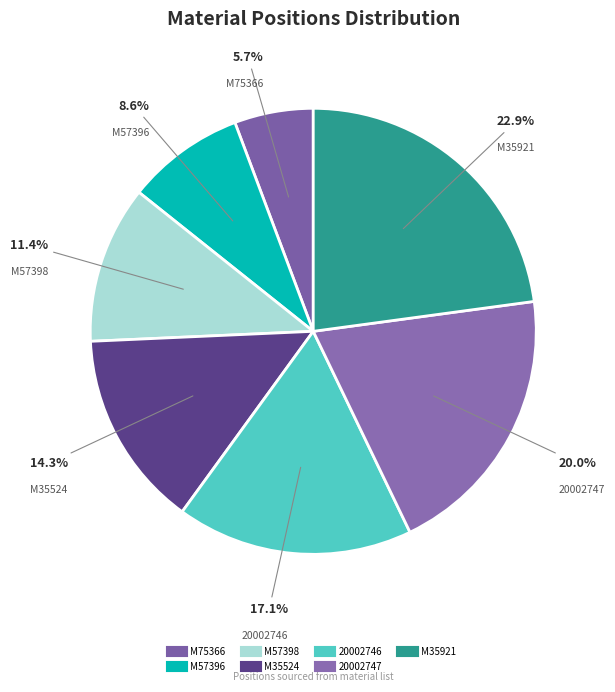

What percentage do M35921 and 20002747 together represent?

42.9%